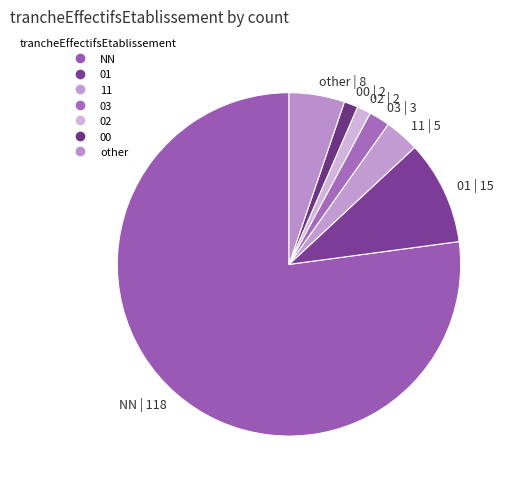

The other slice represents 1% of the pie. True or false?

False